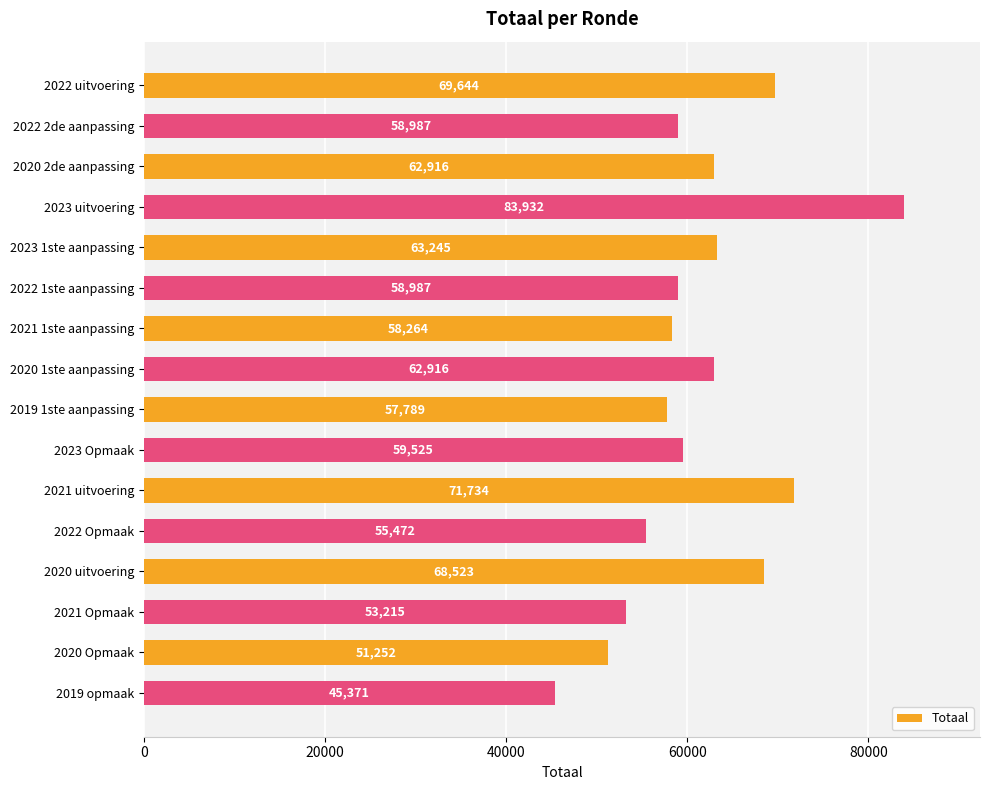

What is the change in value from 2019 1ste aanpassing to 2023 Opmaak?

+1736